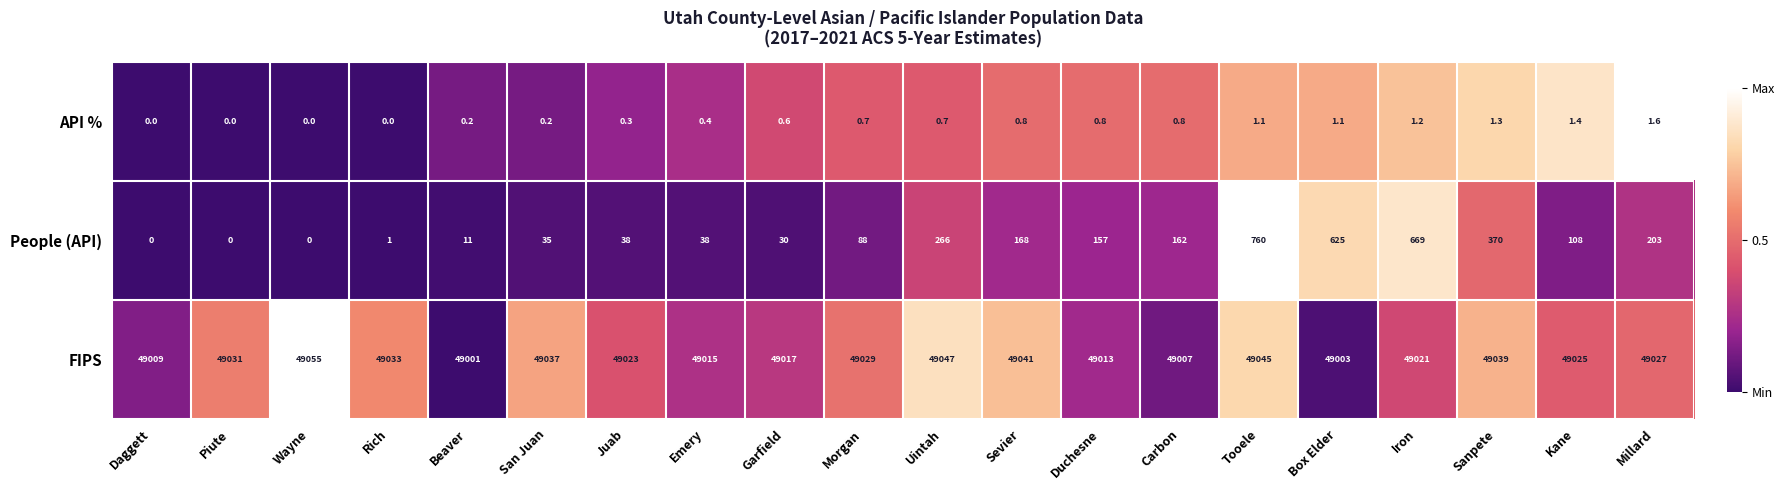

What is the difference between the second highest and second lowest values in the People (API) series?

669.0